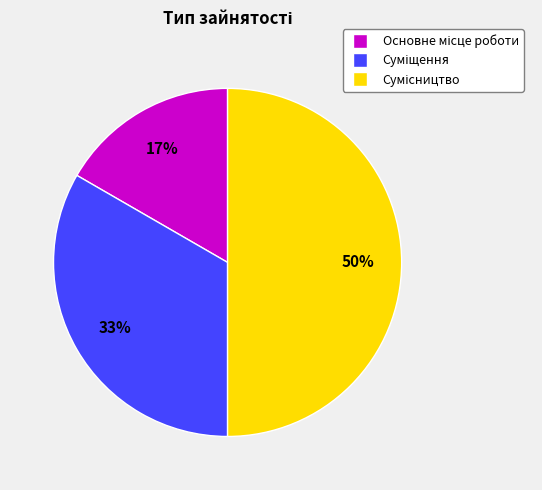

To the nearest percent, what is the difference between the largest and smallest slice percentages?

33%